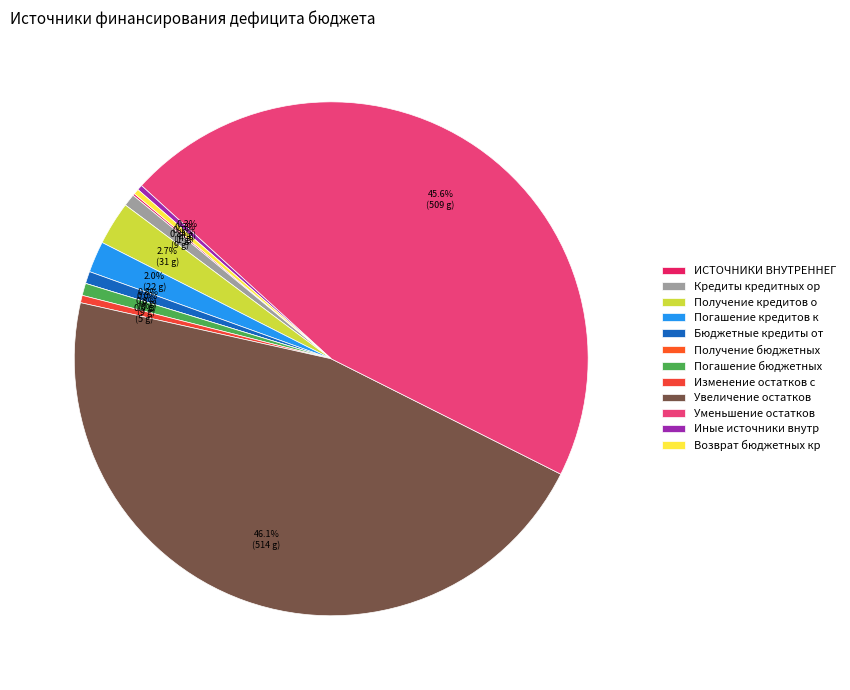

Rank the categories by value from highest to lowest.

Увеличение остатков средств, Уменьшение остатков средств, Получение кредитов от кредитных организаций, Погашение кредитов кредитных организаций, Бюджетные кредиты от других бюджетов, Погашение бюджетных кредитов, Кредиты кредитных организаций, Изменение остатков средств, Иные источники внутреннего финансирования, Возврат бюджетных кредитов, ИСТОЧНИКИ ВНУТРЕННЕГО ФИНАНСИРОВАНИЯ ДЕФИЦИТА, Получение бюджетных кредитов